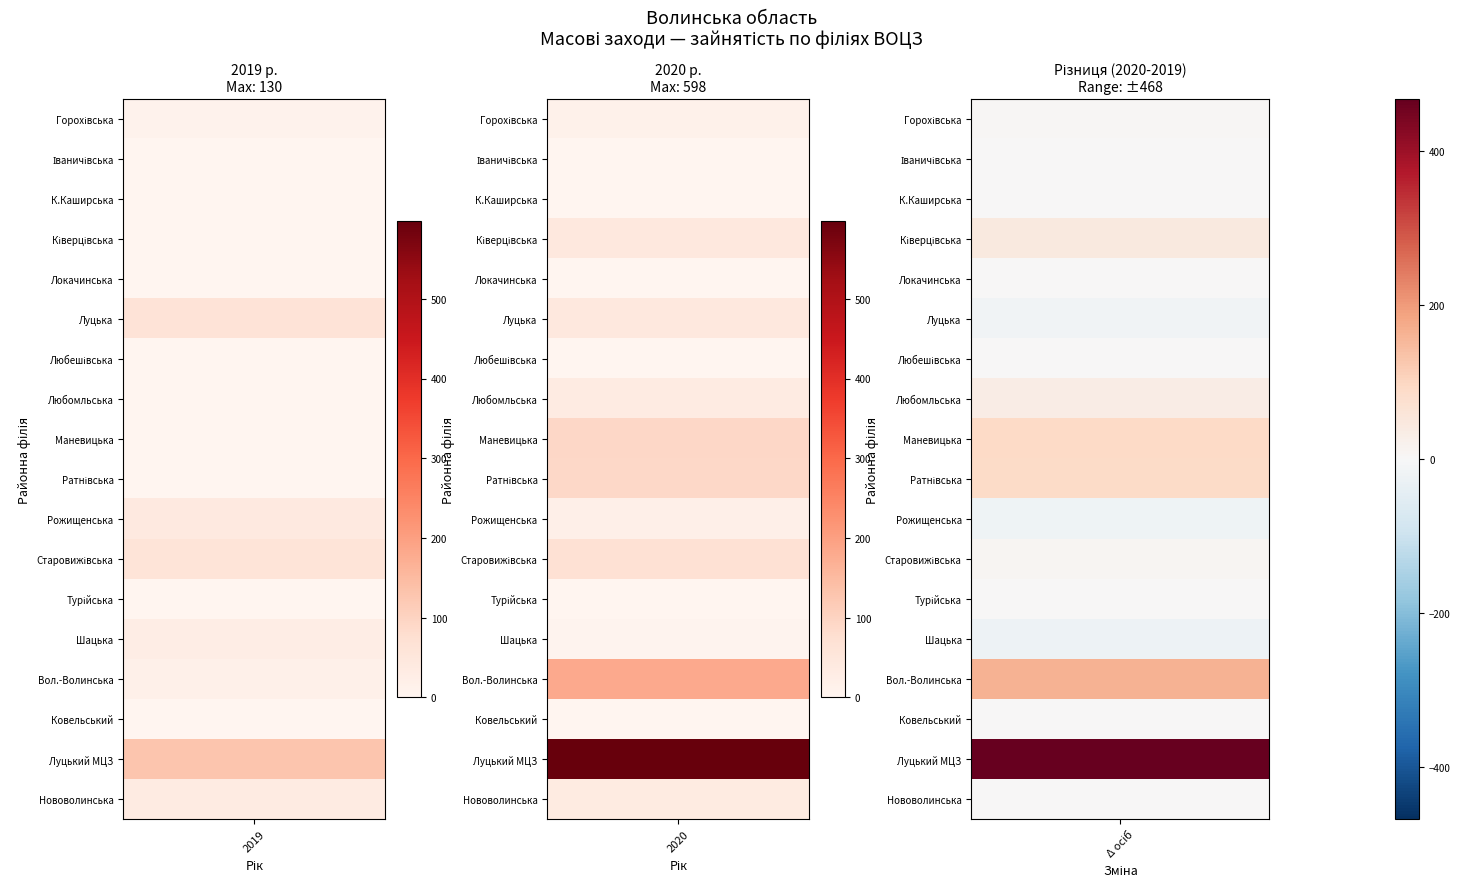

What is the difference between the highest and lowest values at 2?

490